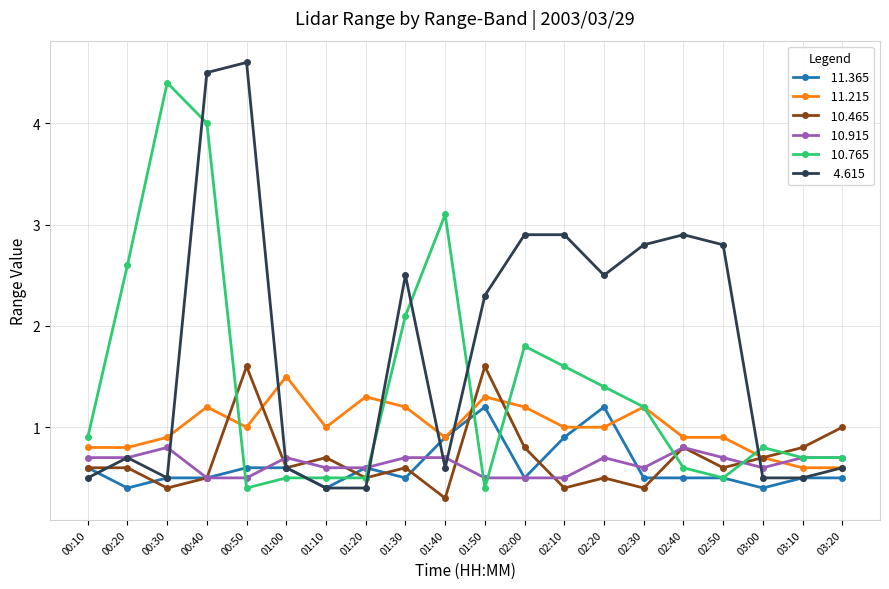

What is the difference between the highest and lowest values at 00:20?

2.2